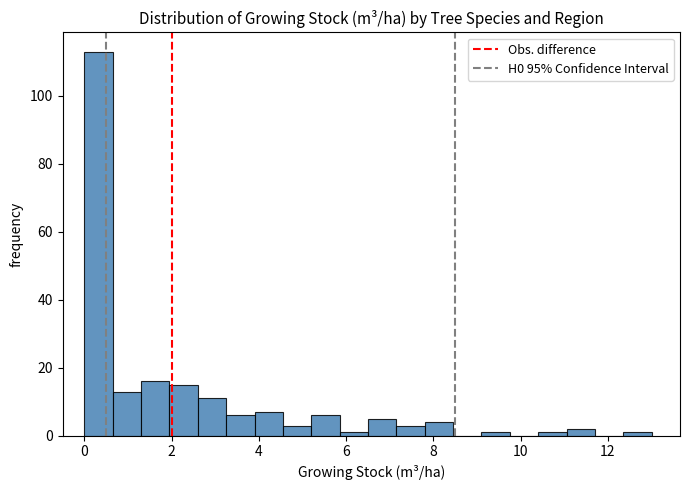

Around what value on the x-axis is the tallest bar? Give the approximate position of its centre, as read against the axis.

0.4